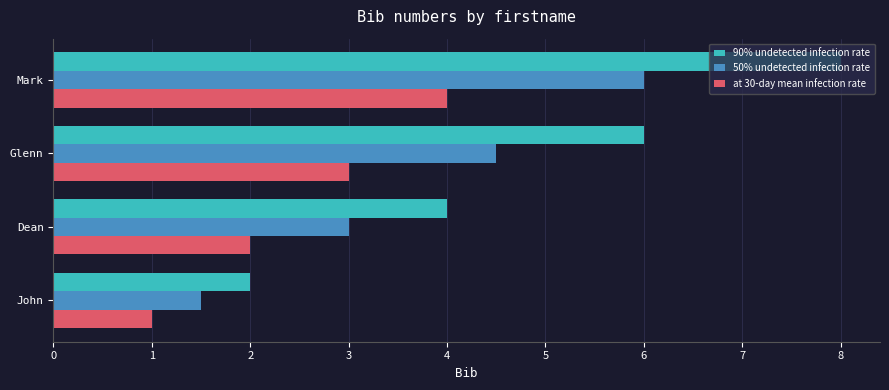

Rank the series at Mark from highest to lowest value.

90% undetected infection rate, 50% undetected infection rate, at 30-day mean infection rate